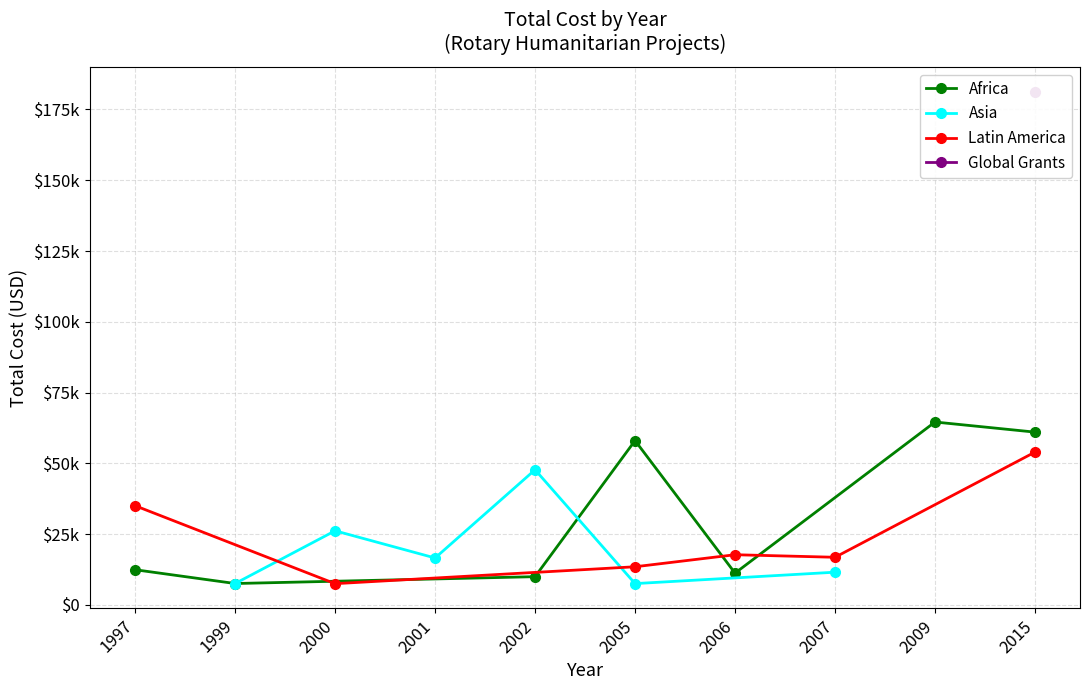

Is the value of Africa at 2006 greater than the value of Latin America at 2002?

Yes